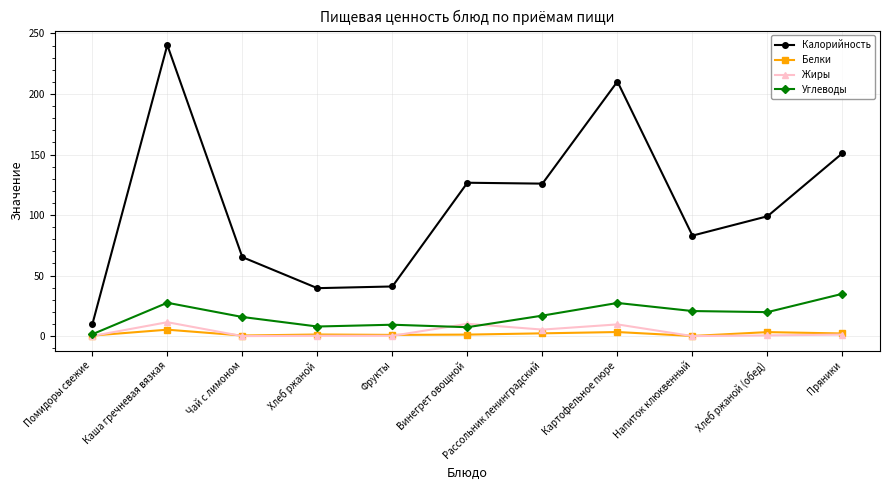

At how many categories does at least one series exceed 198?

2